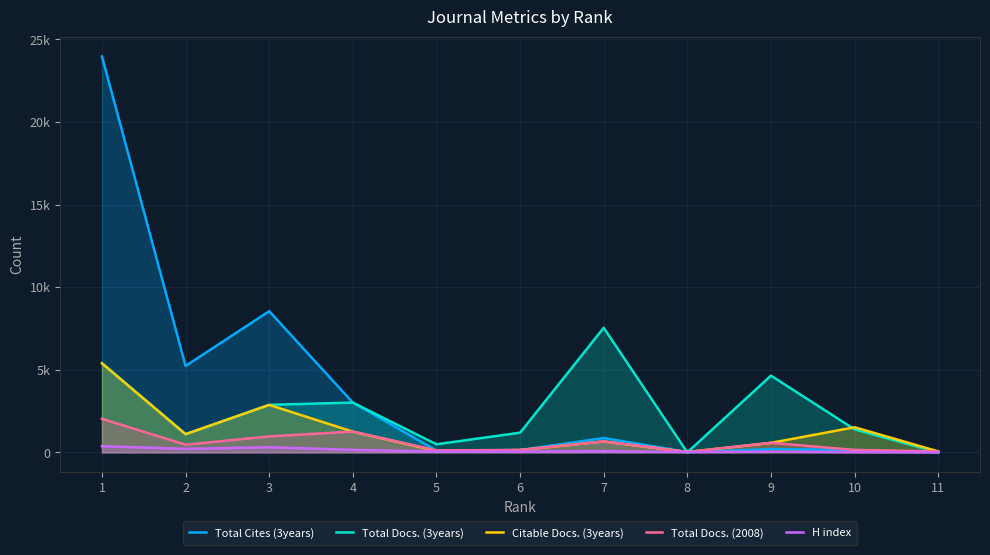

What is the average value of the Citable Docs. (3years) series?

1243